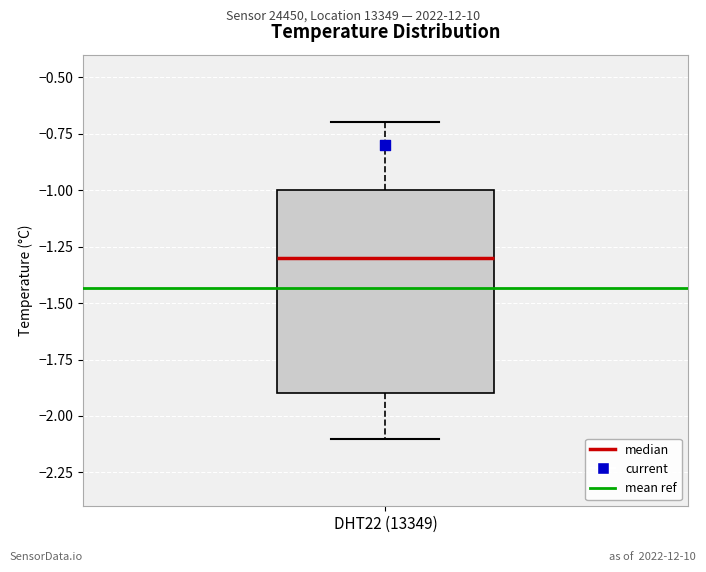

Transcribe this box plot: give where the median line is, the range the box spans, and where the two whiskers end, as read against the y-axis. The values are not printed on the chart, so give them approximately, as read against the axis.

median -1.3, box -1.9 to -1.0, whiskers -2.1 to -0.7